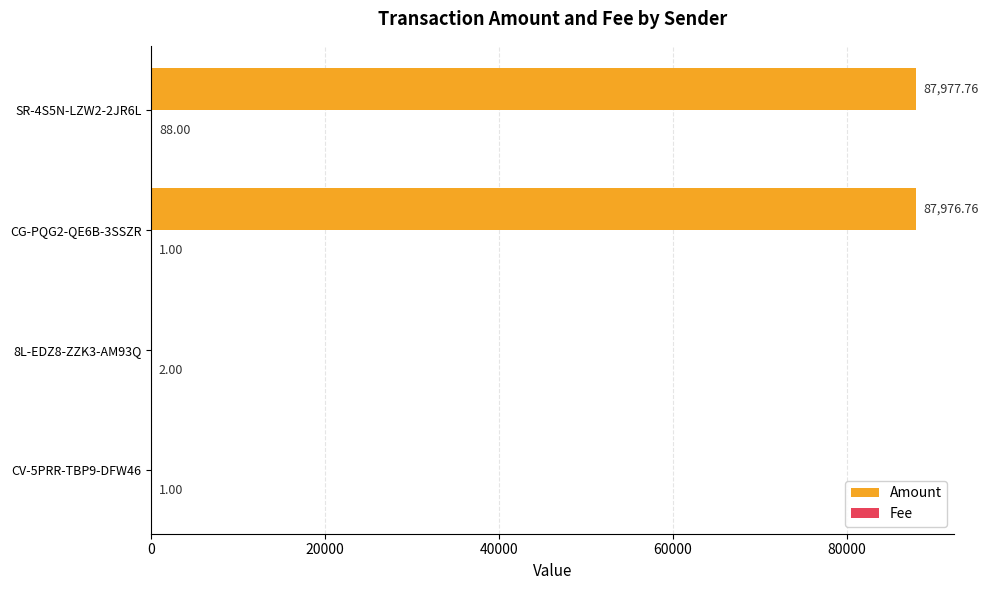

Which series has the largest range (max minus min)?

Amount